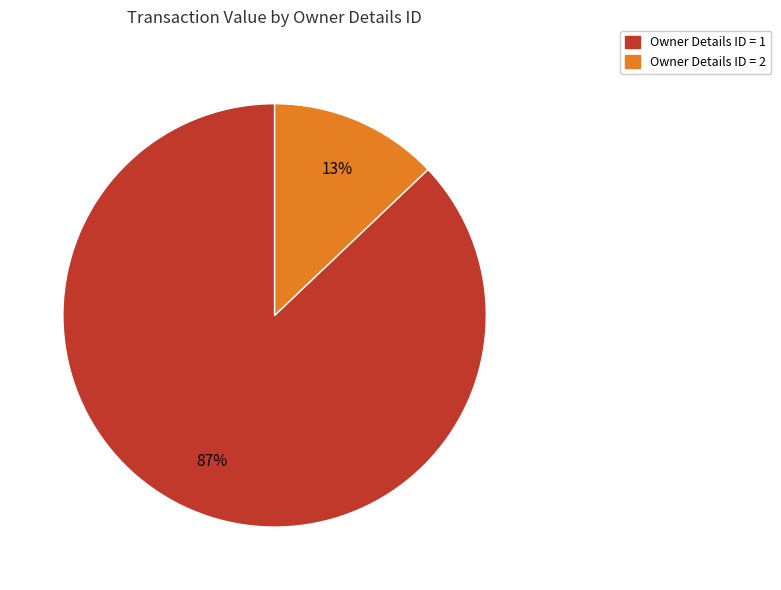

To the nearest percent, what is the difference between the largest and smallest slice percentages?

74%